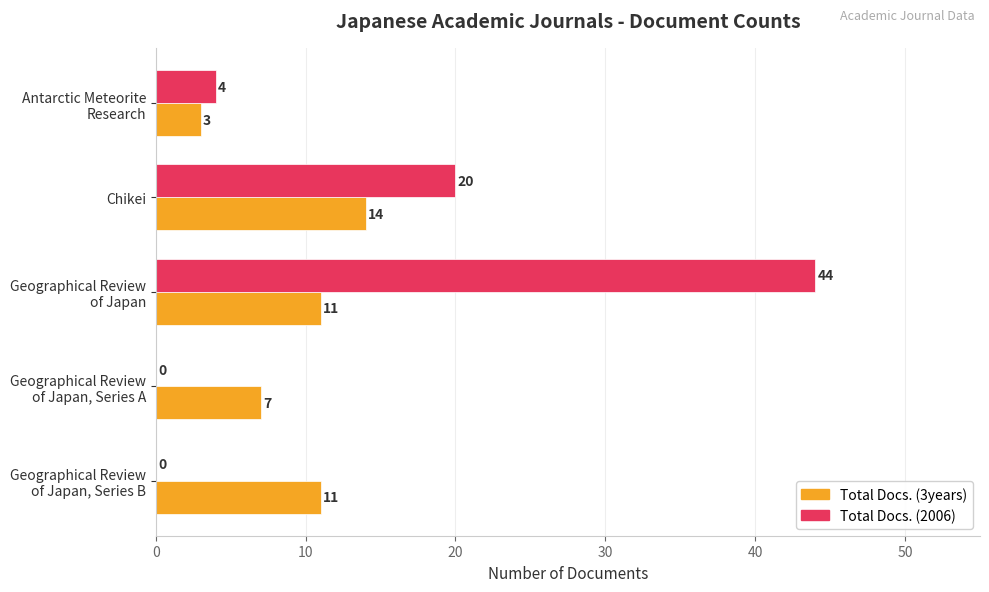

At which label is Total Docs. (2006) closest to 22?

Chikei